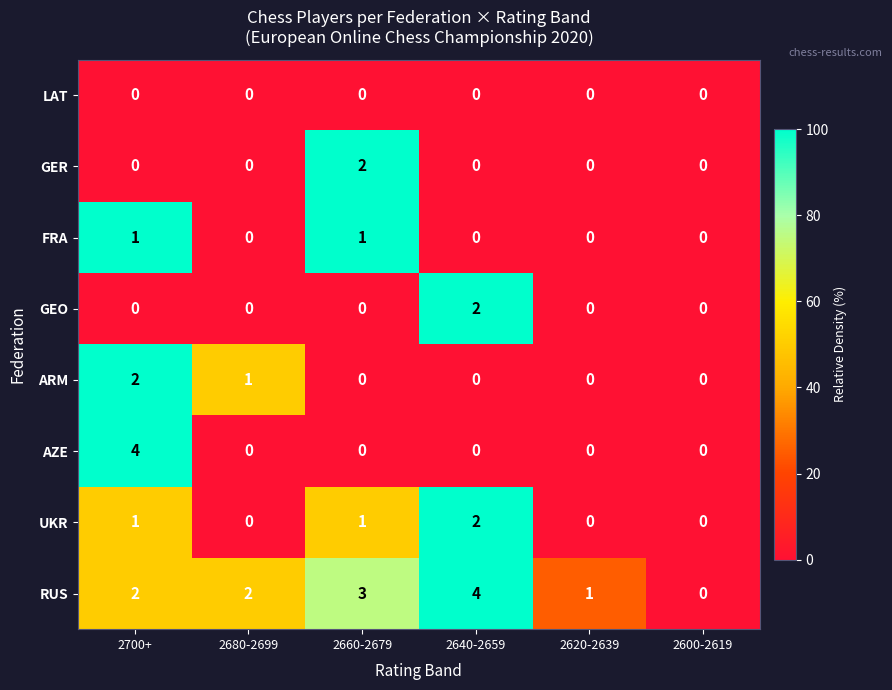

Which series has the largest total across all categories?

RUS